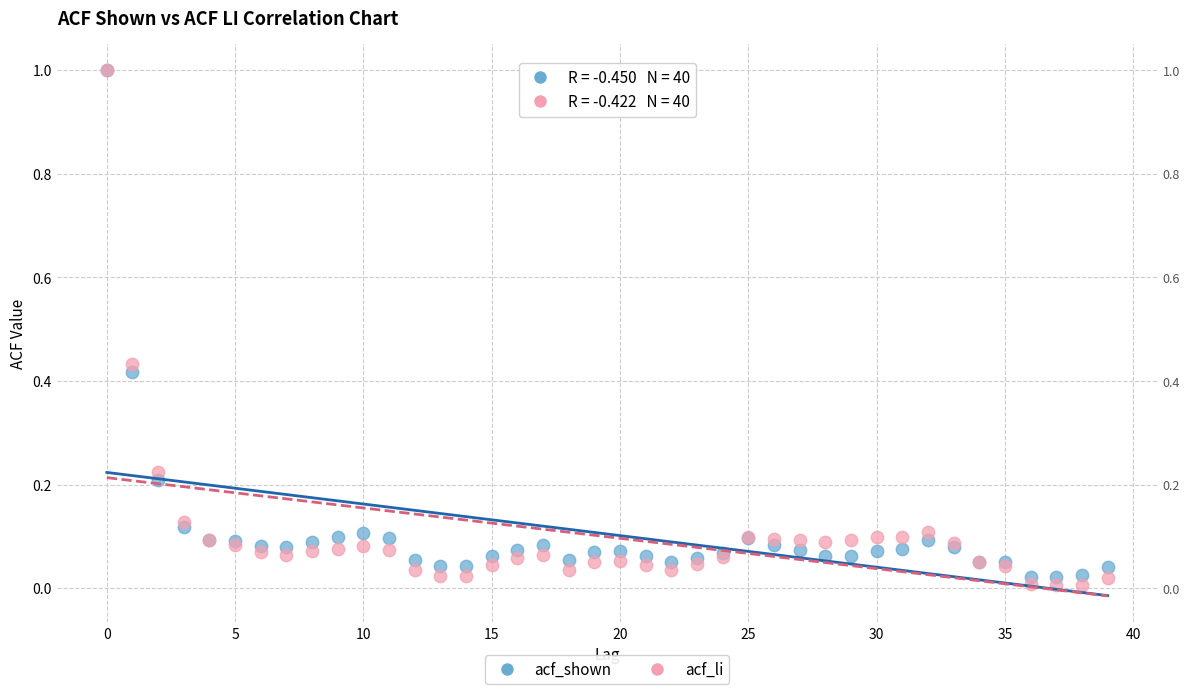

What are all the series names shown in the legend?

acf_shown, acf_li